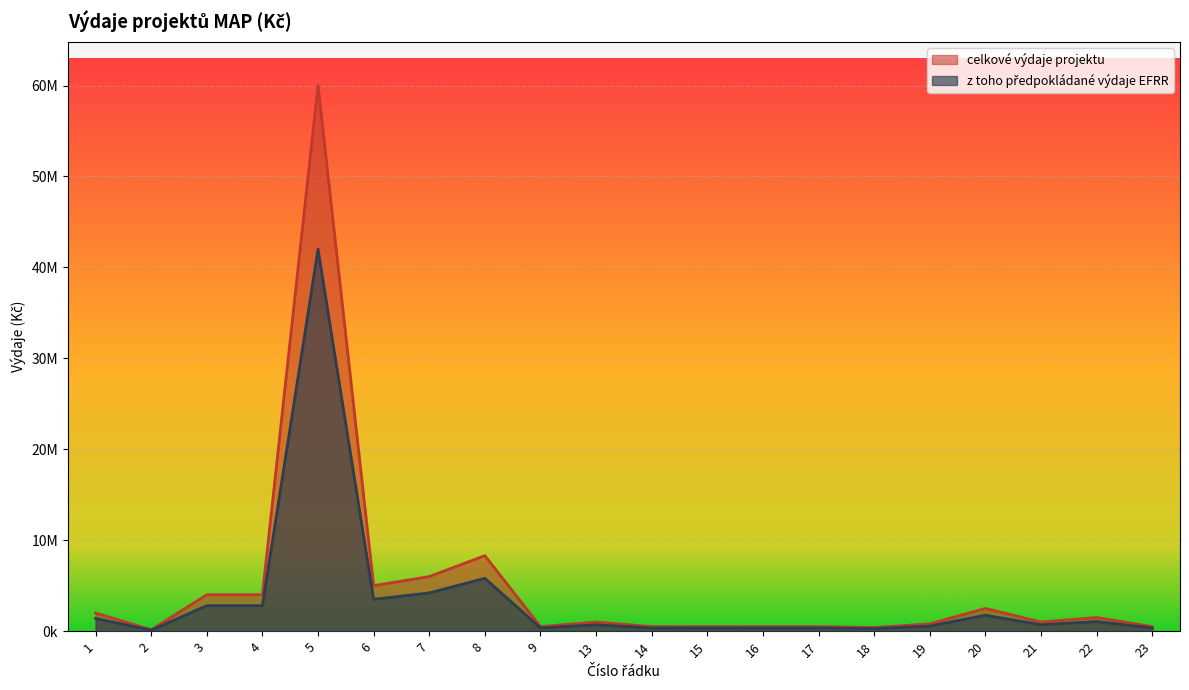

Does the chart display data point markers on the line(s)?

No